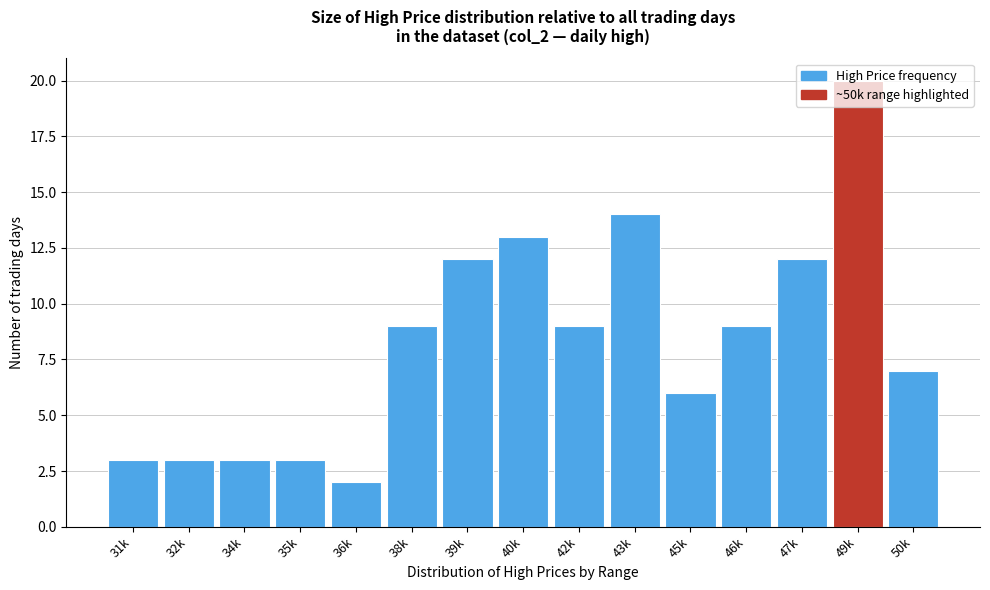

What is the label of the 4th bar from the right?

46k